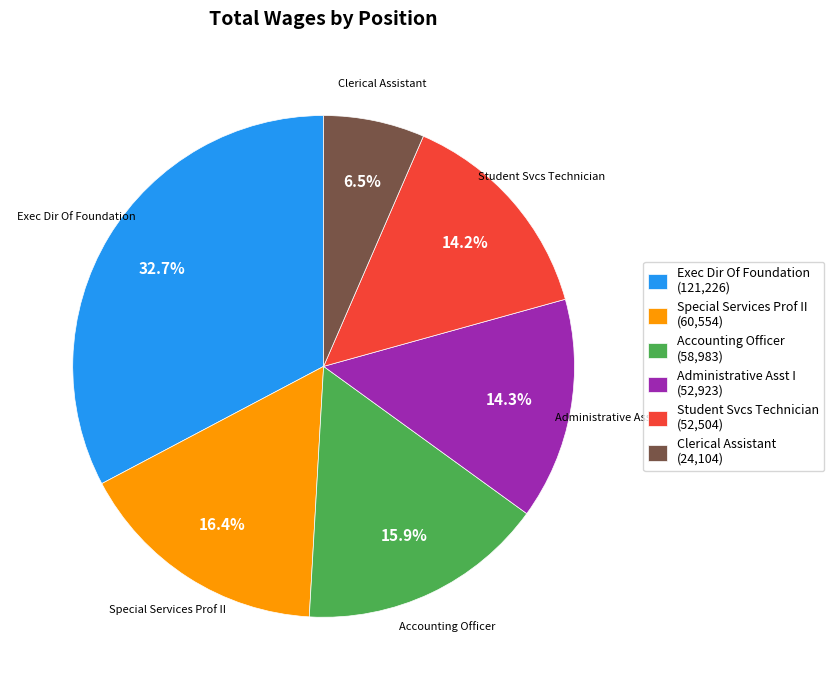

Which has a higher value, Special Services Prof II (60,554) or Administrative Asst I (52,923)?

Special Services Prof II (60,554)